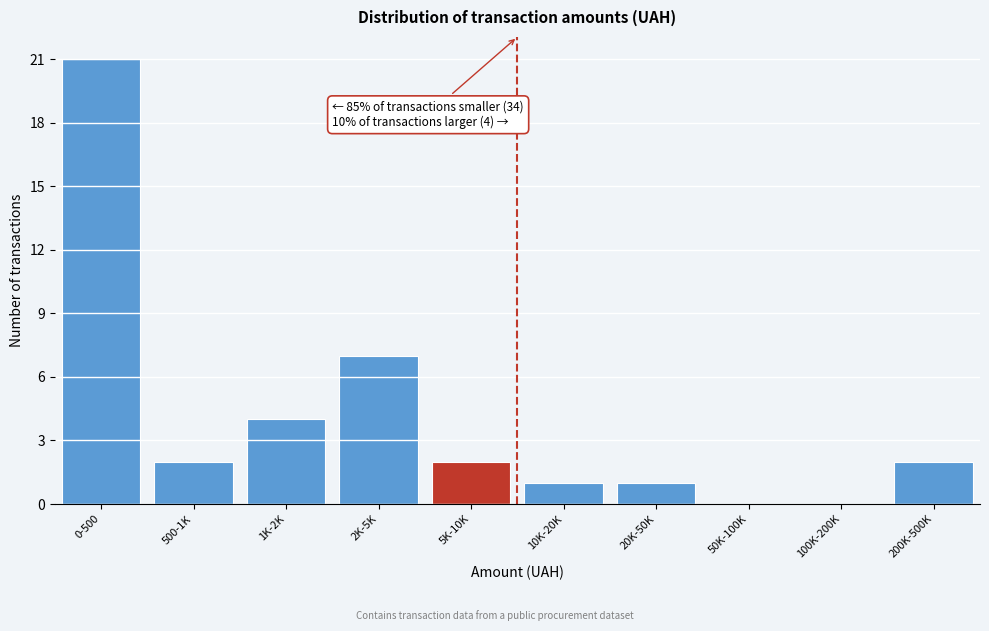

Reading left to right, extract all data points from this chart.

0-500=21	500-1K=2	1K-2K=4	2K-5K=7	5K-10K=2	10K-20K=1	20K-50K=1	50K-100K=0	100K-200K=0	200K-500K=2